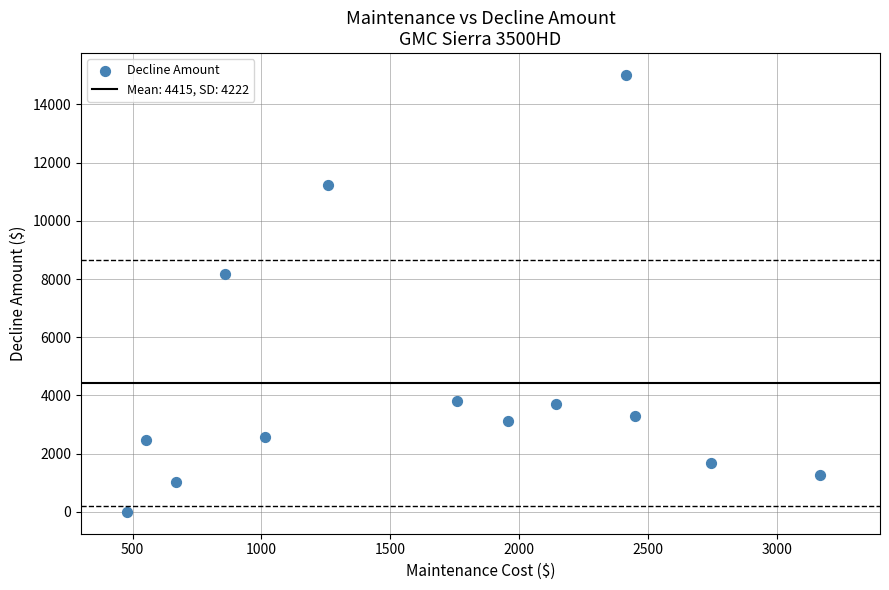

What Y value in the scatter plot is closest to 7504?

8171